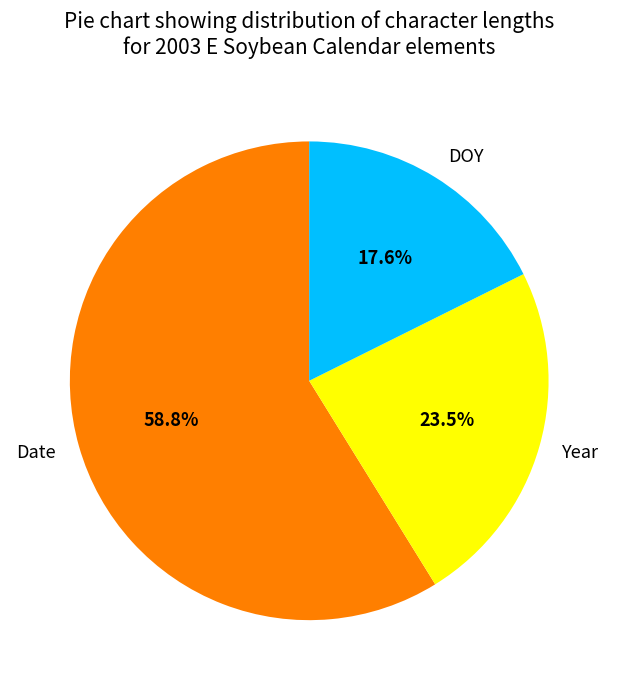

Combined, do Date and Year account for over 50%?

Yes